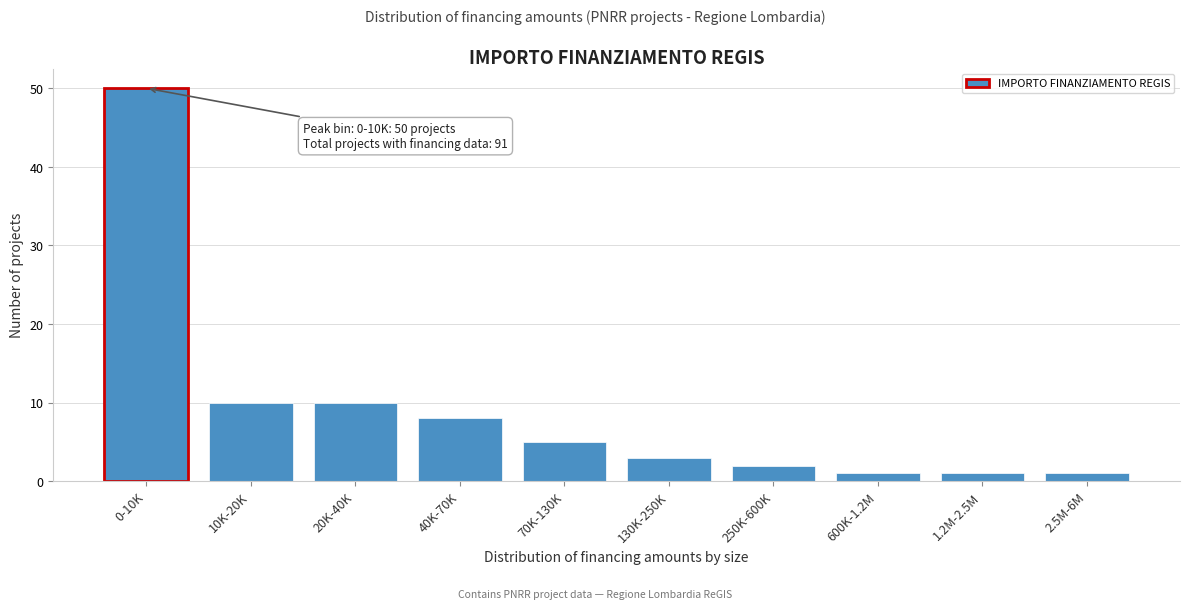

Reading right to left, transcribe all the data shown in this chart.

1	1	1	2	3	5	8	10	10	50